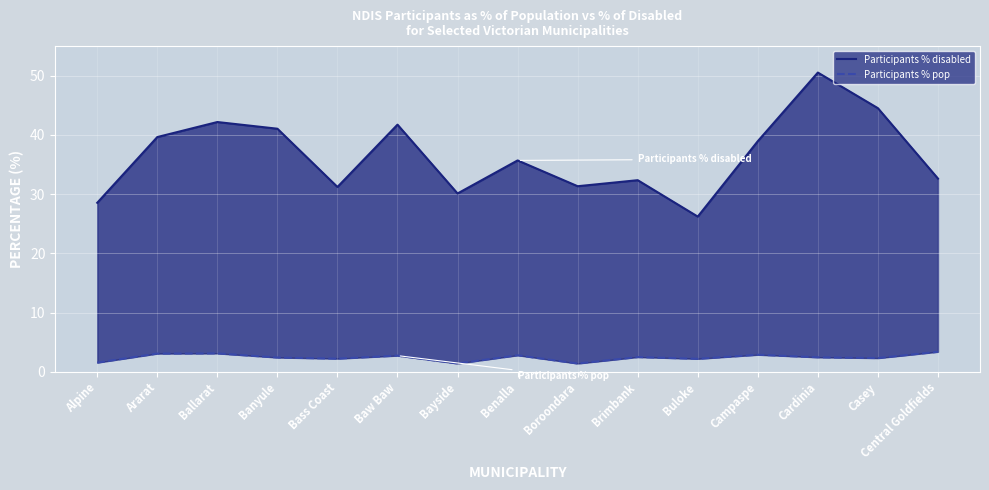

Between Ararat and Campaspe, which is larger?

Ararat